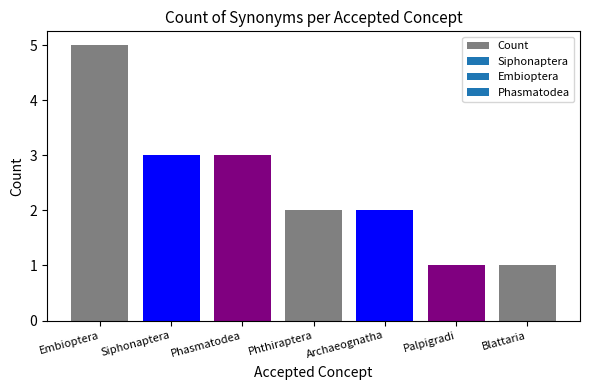

What is the label of the 1st bar from the left?

Embioptera